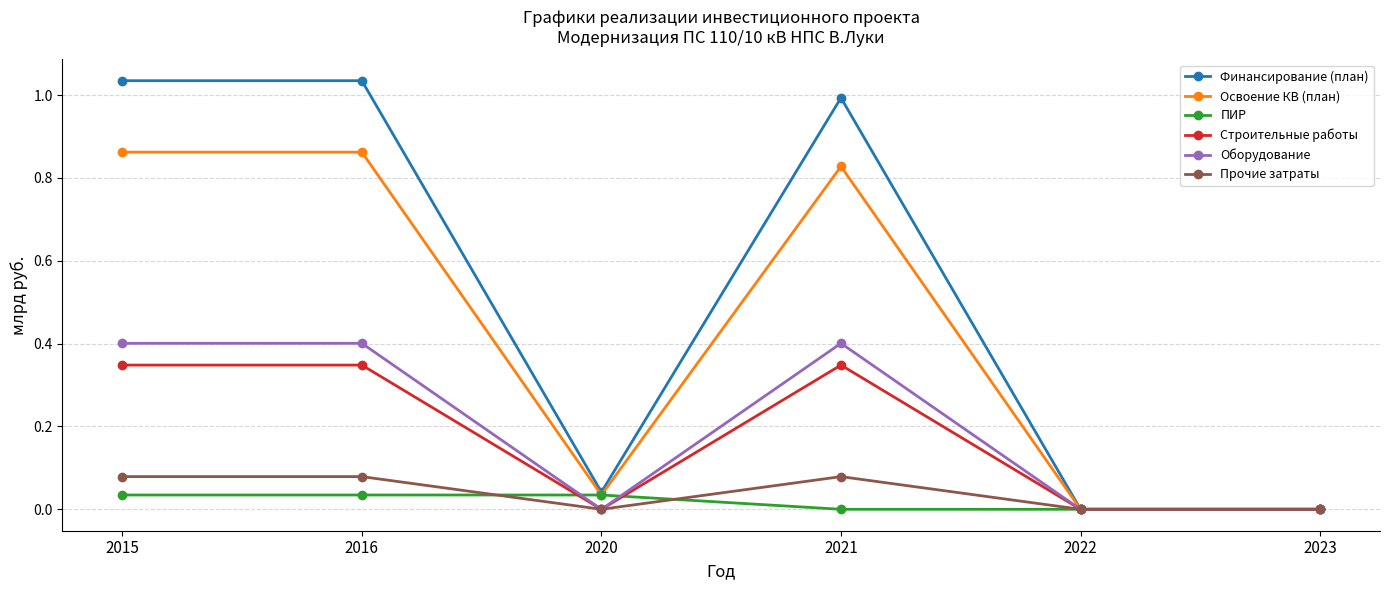

What is the average value of the Оборудование series?

0.2